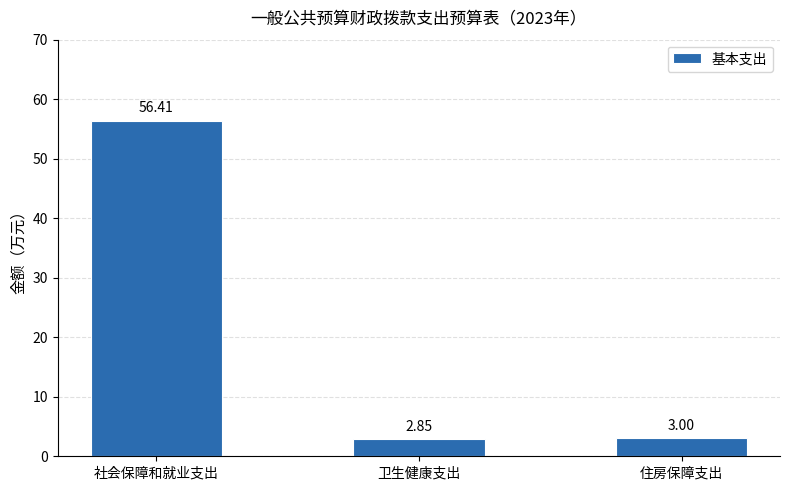

Which category has the highest value across all series?

社会保障和就业支出